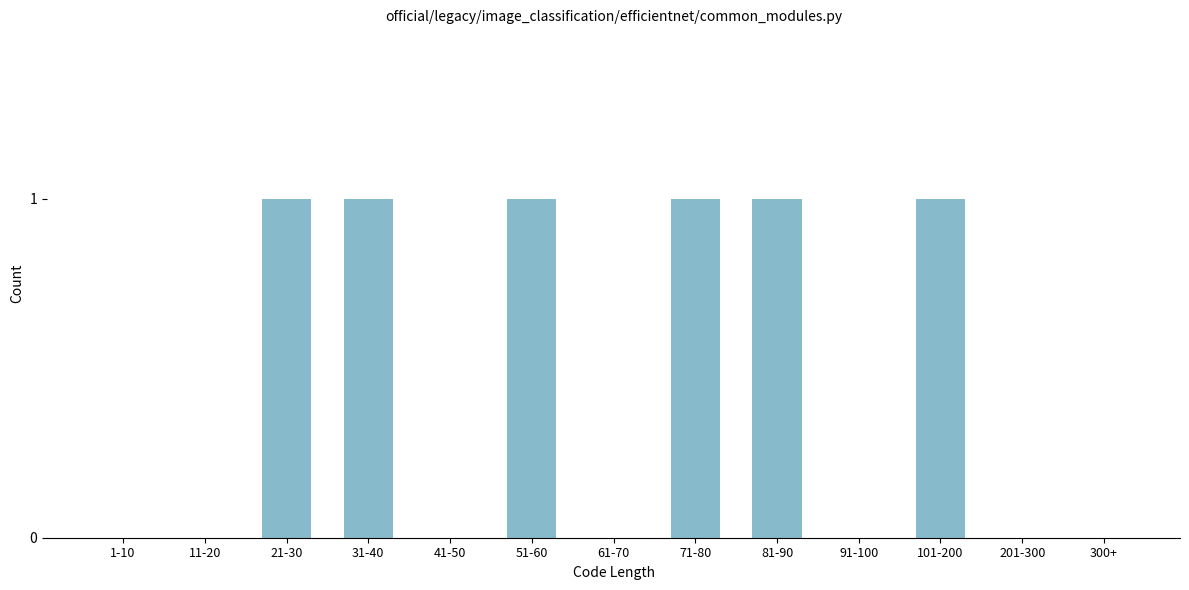

Reading left to right, transcribe all the data shown in this chart.

1-10=0	11-20=0	21-30=1	31-40=1	41-50=0	51-60=1	61-70=0	71-80=1	81-90=1	91-100=0	101-200=1	201-300=0	300+=0